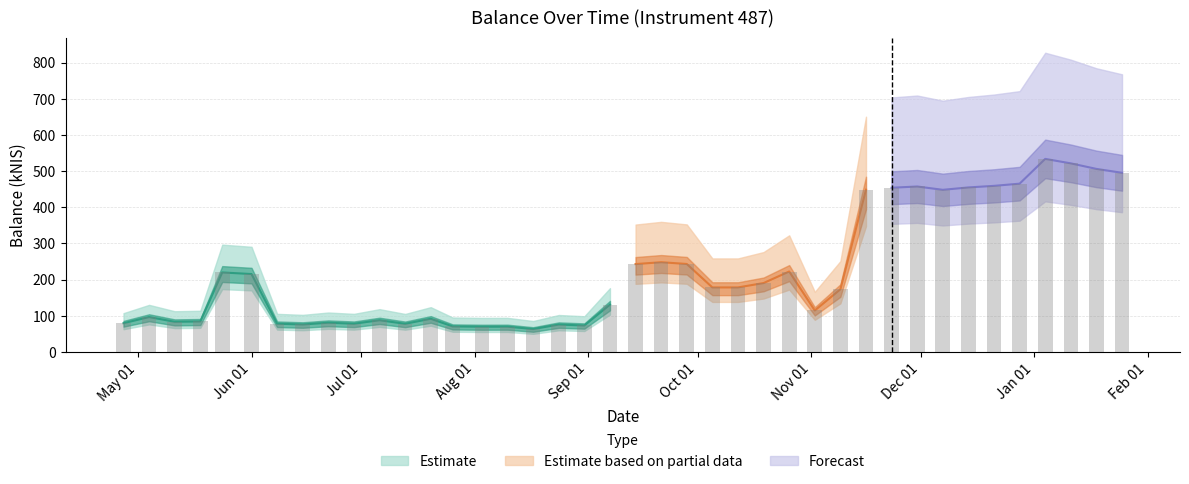

Where is the data nearest to the value 298?

2023-09-21